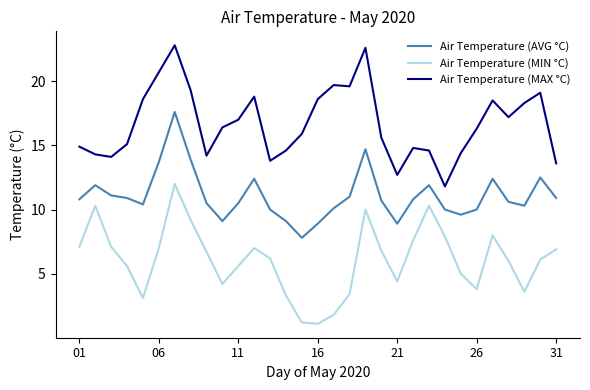

Which series has the largest total across all categories?

Air Temperature (MAX °C)